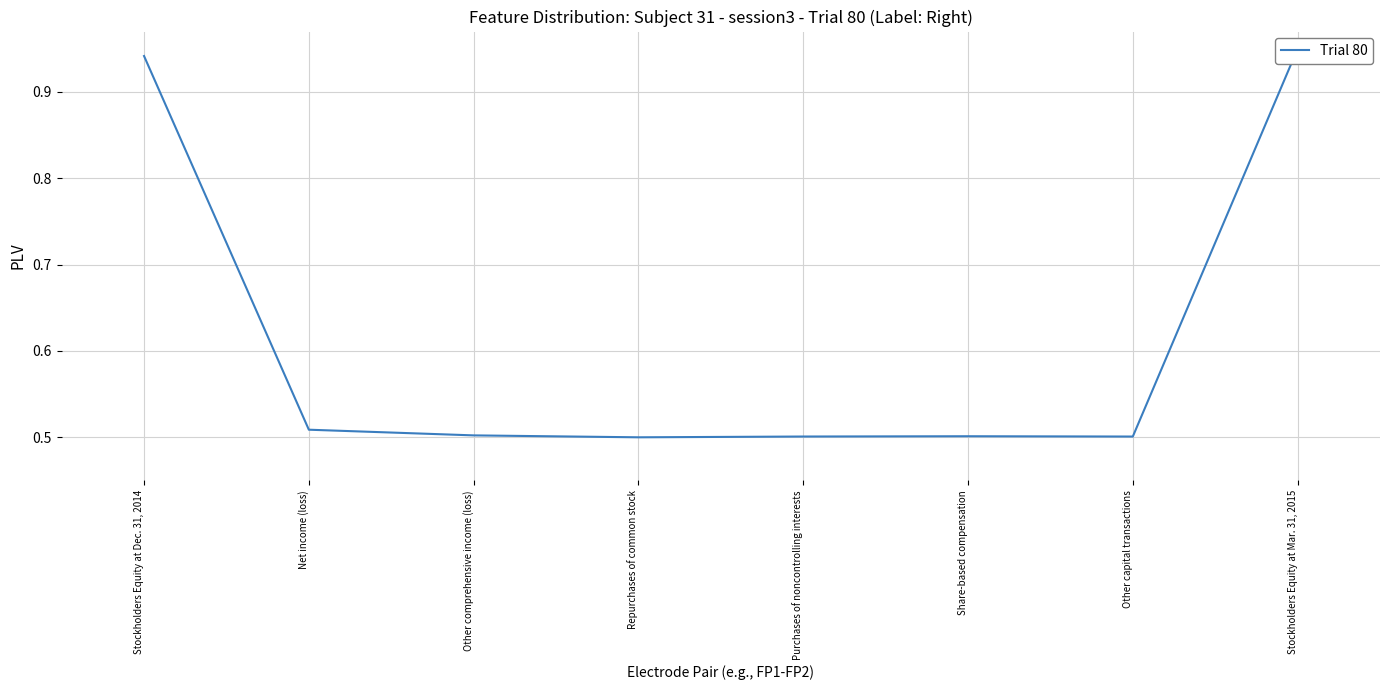

How many points are higher than both their immediate neighbors (excluding endpoints)?

1